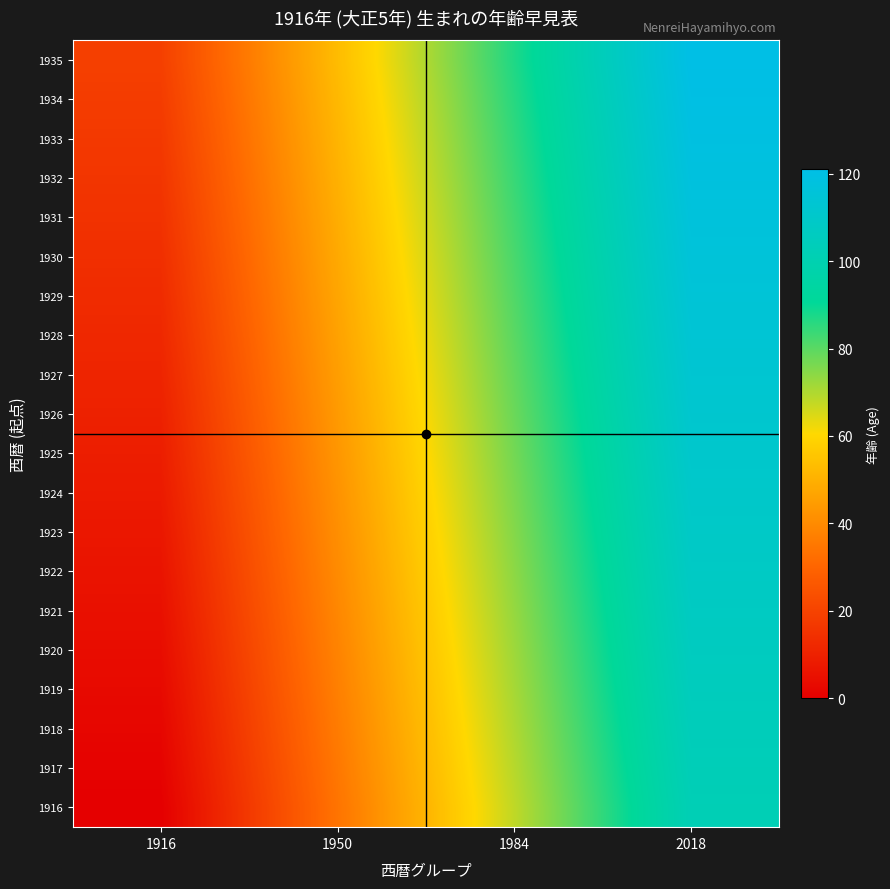

Reading left to right, what are all the values shown in this chart?

1916: 1916=0	1950=34	1984=68	2018=102
1917: 1916=1	1950=35	1984=69	2018=103
1918: 1916=2	1950=36	1984=70	2018=104
1919: 1916=3	1950=37	1984=71	2018=105
1920: 1916=4	1950=38	1984=72	2018=106
1921: 1916=5	1950=39	1984=73	2018=107
1922: 1916=6	1950=40	1984=74	2018=108
1923: 1916=7	1950=41	1984=75	2018=109
1924: 1916=8	1950=42	1984=76	2018=110
1925: 1916=9	1950=43	1984=77	2018=111
1926: 1916=10	1950=44	1984=78	2018=112
1927: 1916=11	1950=45	1984=79	2018=113
1928: 1916=12	1950=46	1984=80	2018=114
1929: 1916=13	1950=47	1984=81	2018=115
1930: 1916=14	1950=48	1984=82	2018=116
1931: 1916=15	1950=49	1984=83	2018=117
1932: 1916=16	1950=50	1984=84	2018=118
1933: 1916=17	1950=51	1984=85	2018=119
1934: 1916=18	1950=52	1984=86	2018=120
1935: 1916=19	1950=53	1984=87	2018=121